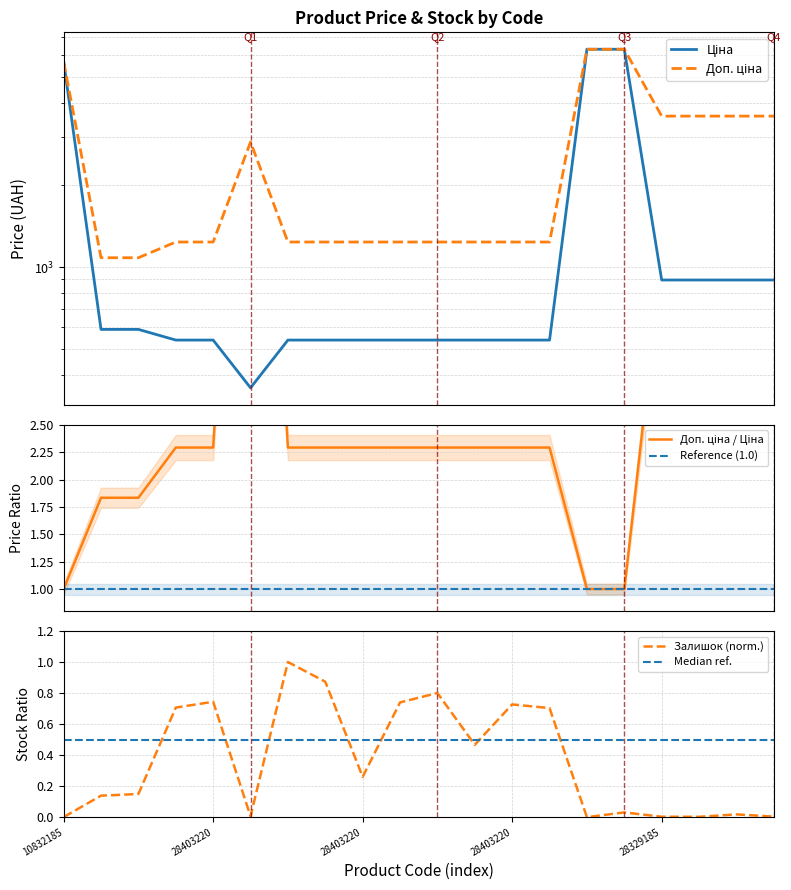

True or false: Ціна and Залишок intersect in this chart.

False